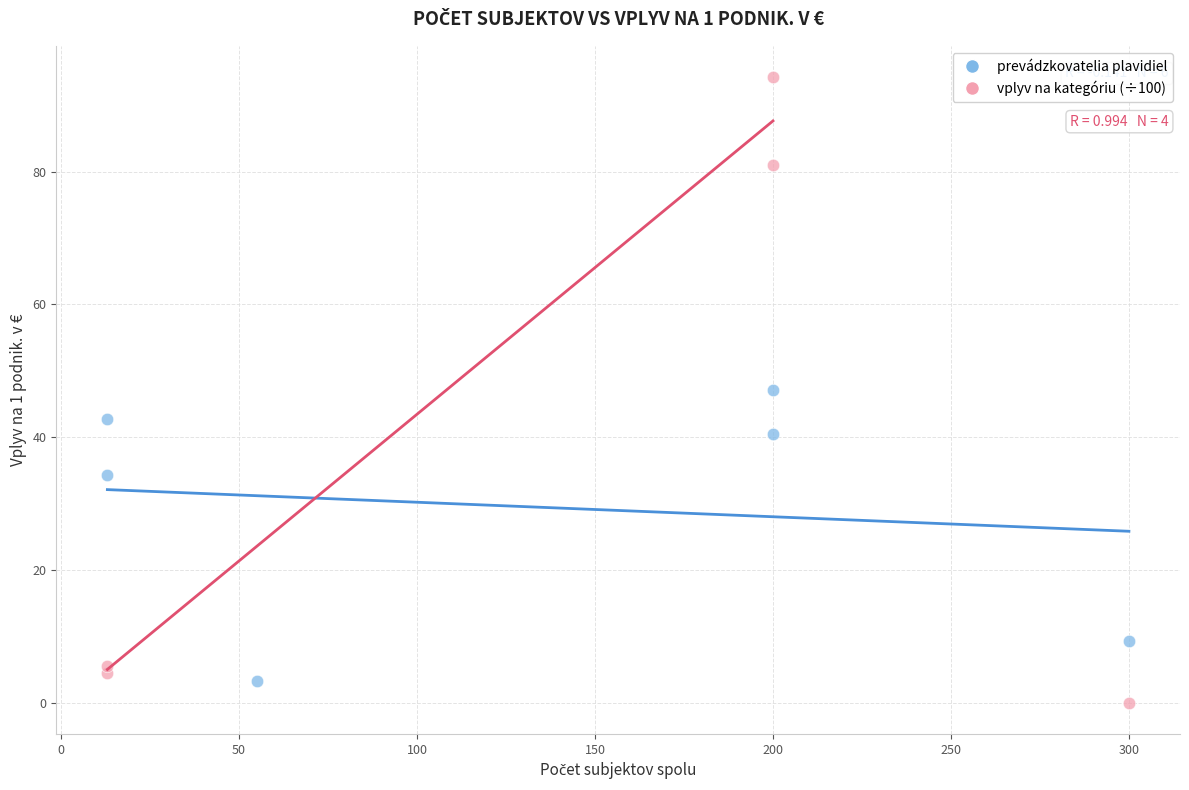

Which series has the widest spread of Y values?

vplyv na kategóriu (÷100)